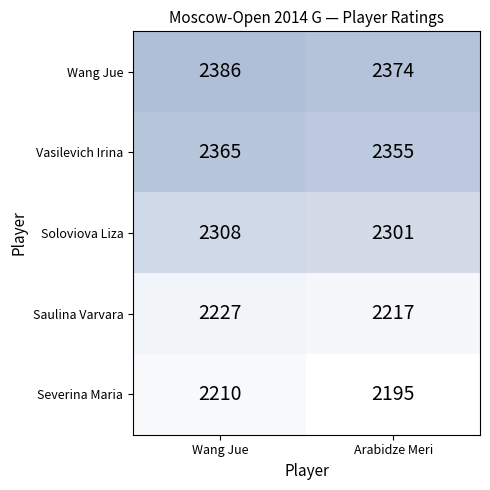

Reading left to right, extract all data points from this chart.

Wang Jue: Wang Jue=2386	Arabidze Meri=2374
Vasilevich Irina: Wang Jue=2365	Arabidze Meri=2355
Soloviova Liza: Wang Jue=2308	Arabidze Meri=2301
Saulina Varvara: Wang Jue=2227	Arabidze Meri=2217
Severina Maria: Wang Jue=2210	Arabidze Meri=2195